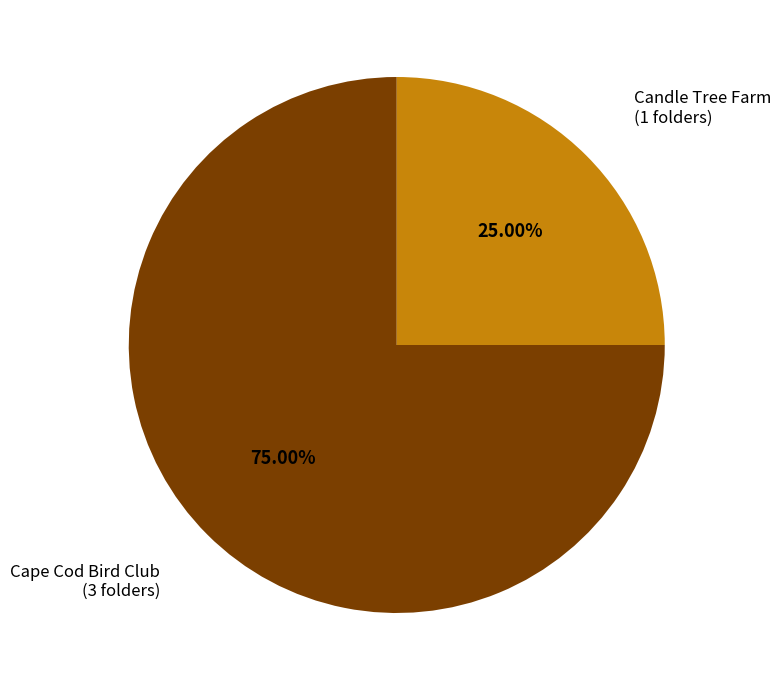

To the nearest percent, what is the average slice percentage?

50%